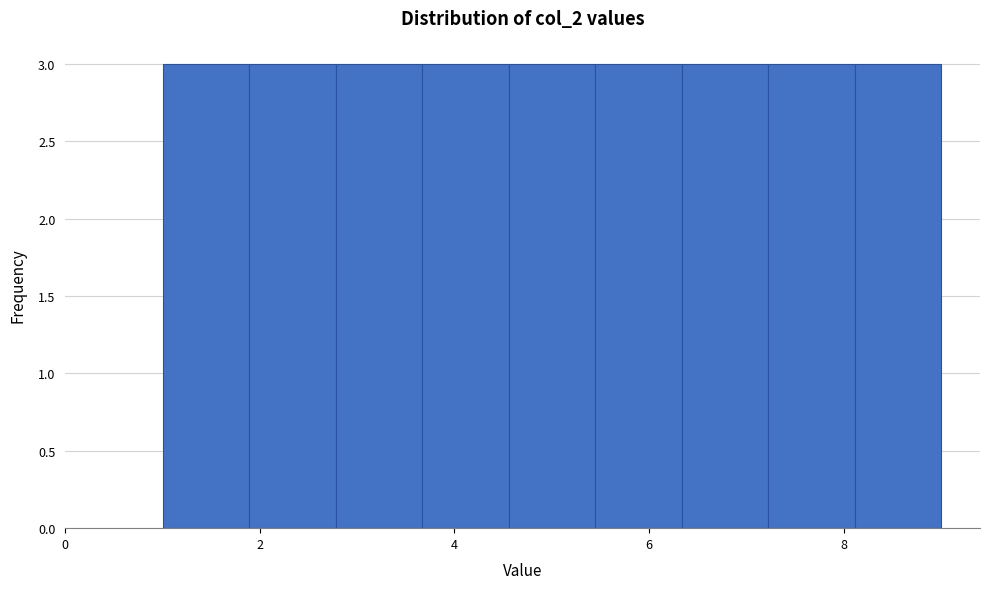

Reading left to right, list every bar in this chart as the range it spans on the x-axis followed by its height. Neither the bar edges nor the heights are printed on the chart, so give them approximately, as read against the axes.

1.0 to 1.8: 3
1.8 to 2.8: 3
2.8 to 3.6: 3
3.6 to 4.6: 3
4.6 to 5.4: 3
5.4 to 6.4: 3
6.4 to 7.2: 3
7.2 to 8.2: 3
8.2 to 9.0: 3